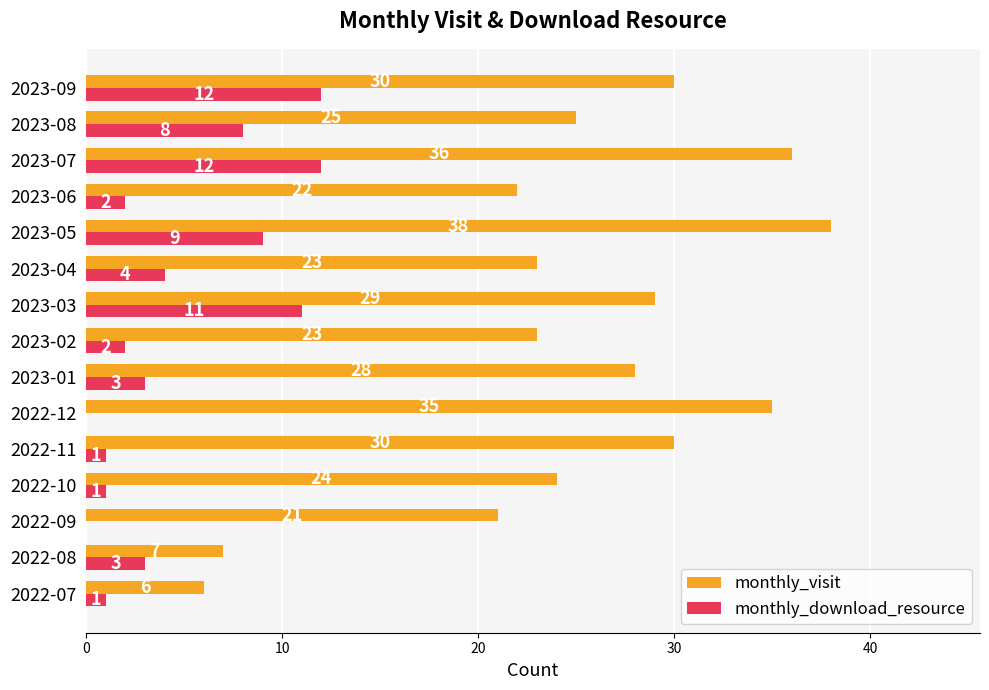

Which label corresponds to the largest value in the chart?

2023-05